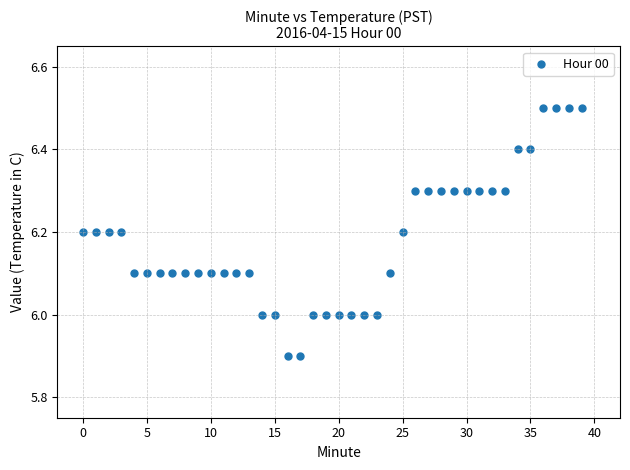

What is the range of Y values (max minus min)?

0.6